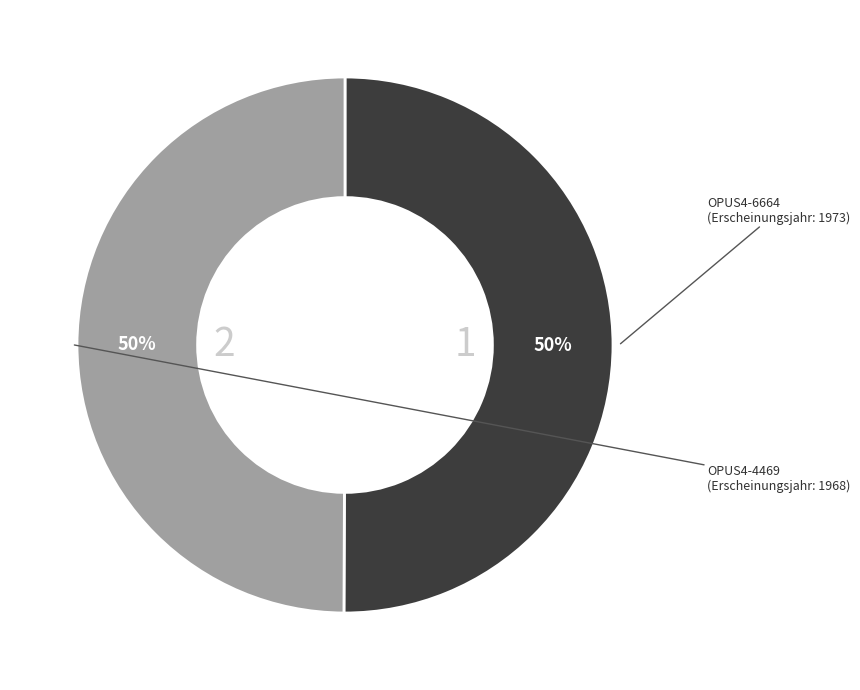

To the nearest percent, what is the average slice percentage?

50%